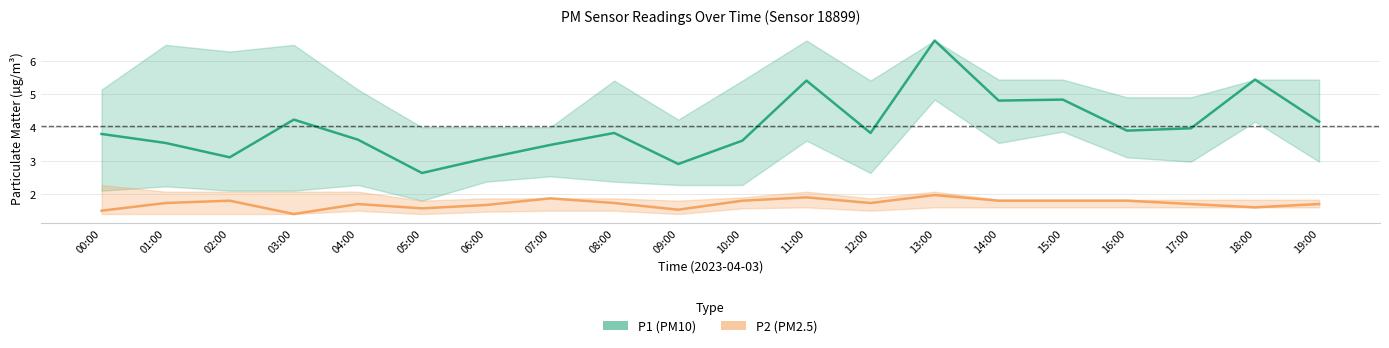

Reading left to right, list all the values displayed in this chart.

P1 (PM10): 3.8	3.5	3.1	4.2	3.6	2.6	3.1	3.5	3.8	2.9	3.6	5.4	3.8	6.6	4.8	4.8	3.9	4.0	5.4	4.2
P2 (PM2.5): 1.5	1.7	1.8	1.4	1.7	1.6	1.7	1.9	1.7	1.5	1.8	1.9	1.7	2.0	1.8	1.8	1.8	1.7	1.6	1.7